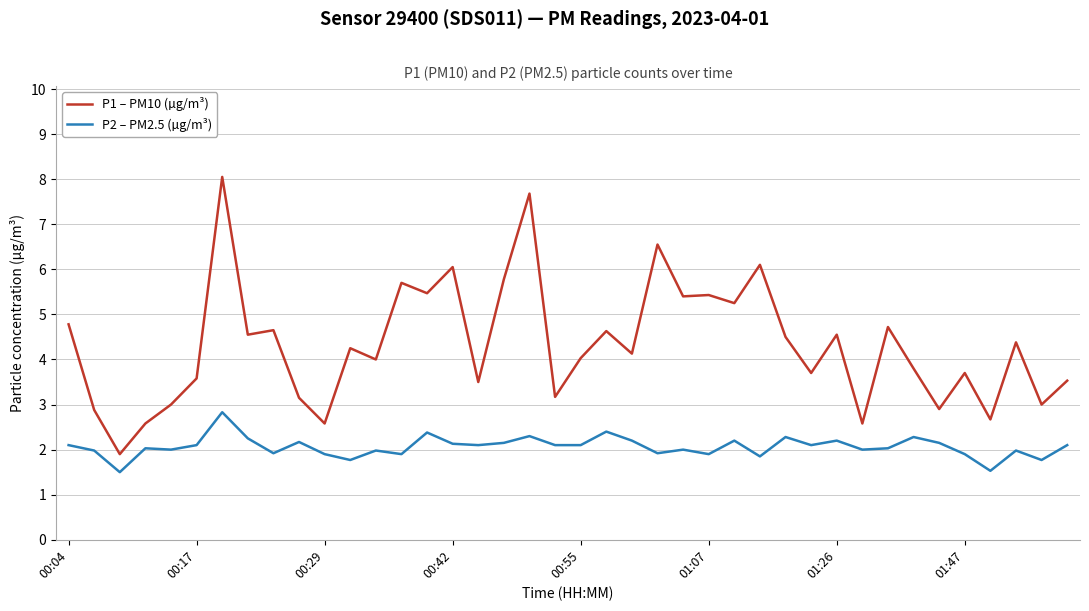

What is the minimum value shown in the chart?

1.5